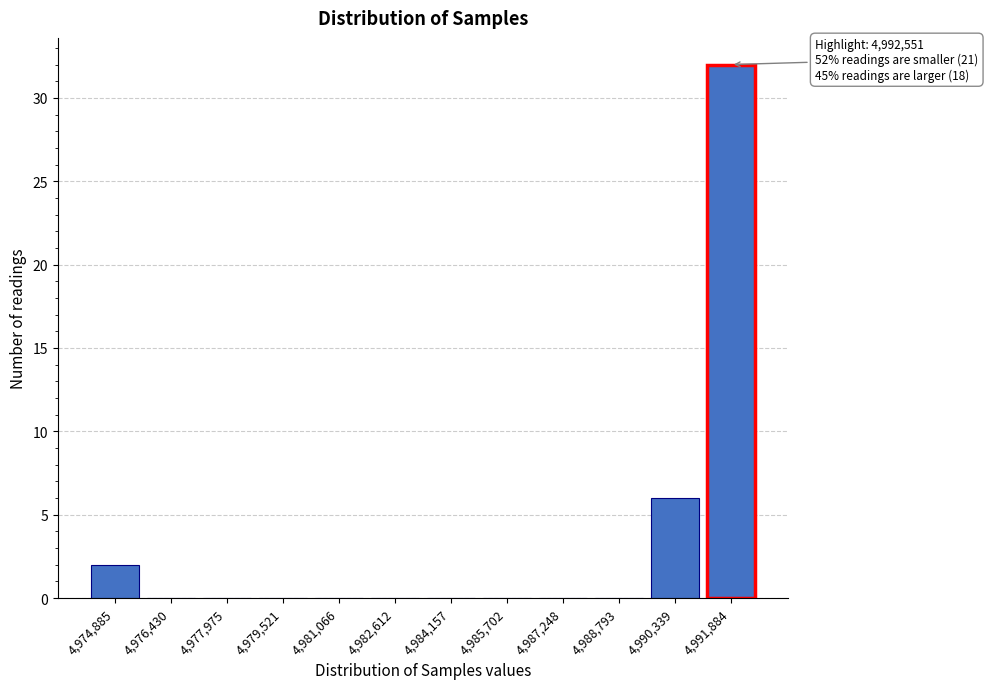

Reading left to right, what are all the values shown in this chart?

4,974,885=2	4,976,430=0	4,977,975=0	4,979,521=0	4,981,066=0	4,982,612=0	4,984,157=0	4,985,702=0	4,987,248=0	4,988,793=0	4,990,339=6	4,991,884=32